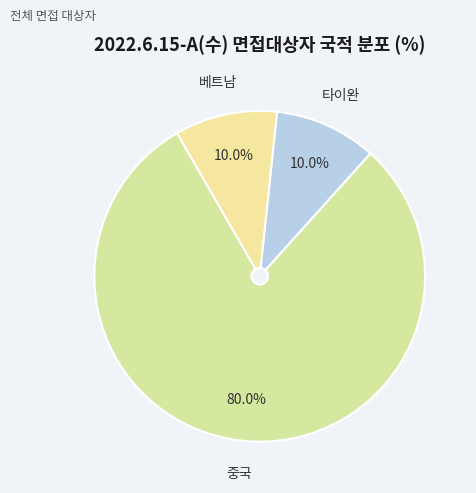

Combined, what portion of the pie is 타이완 and 베트남?

20.0%